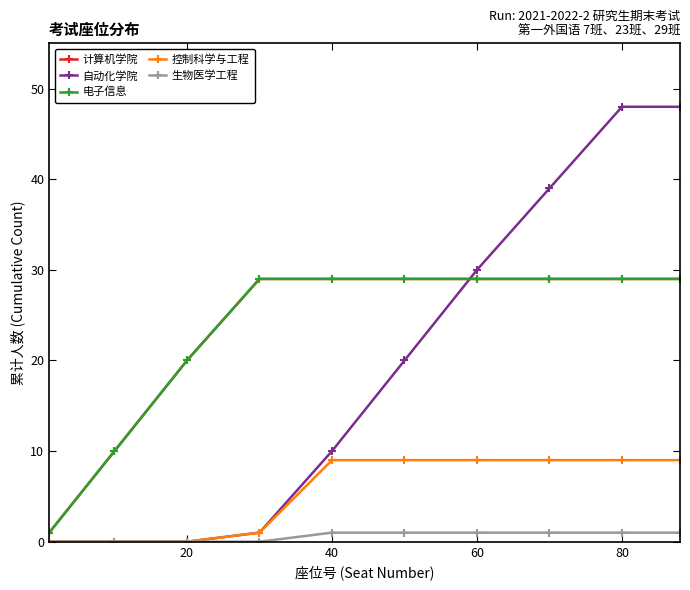

Is this an area chart (filled region under the line)?

No